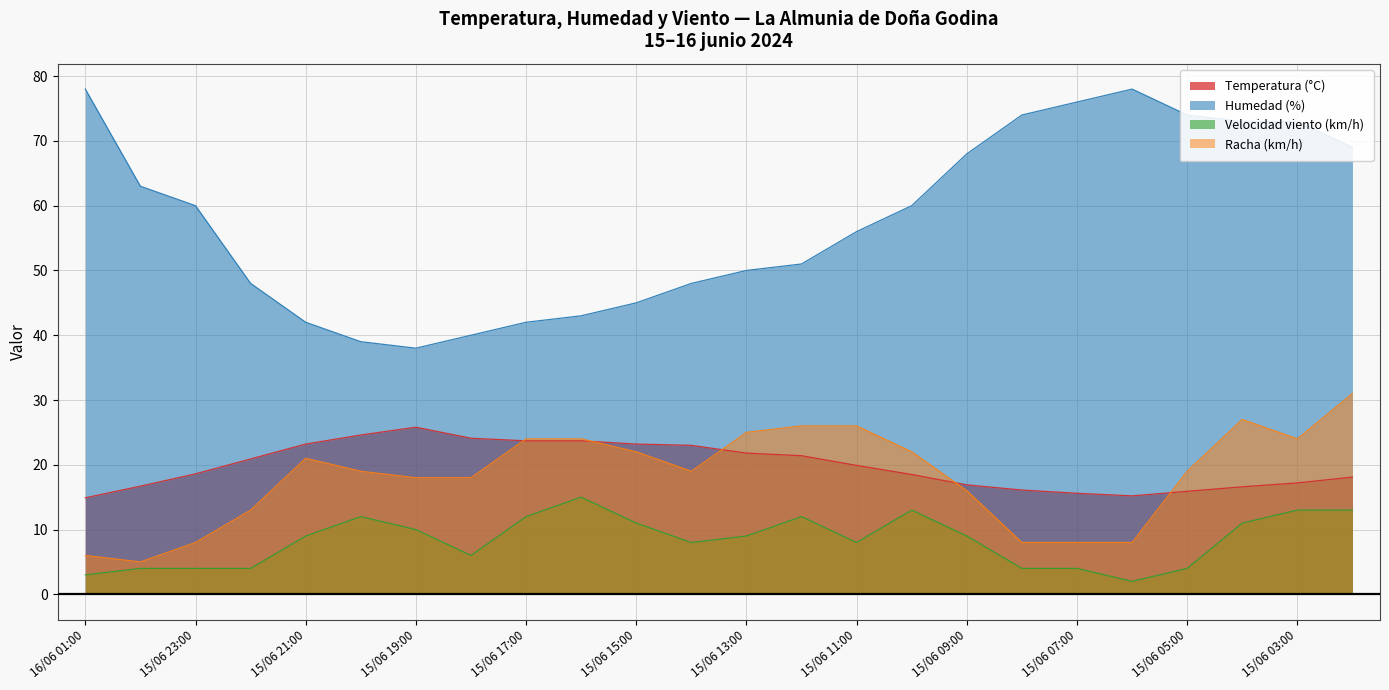

Does the chart have visible grid lines?

Yes